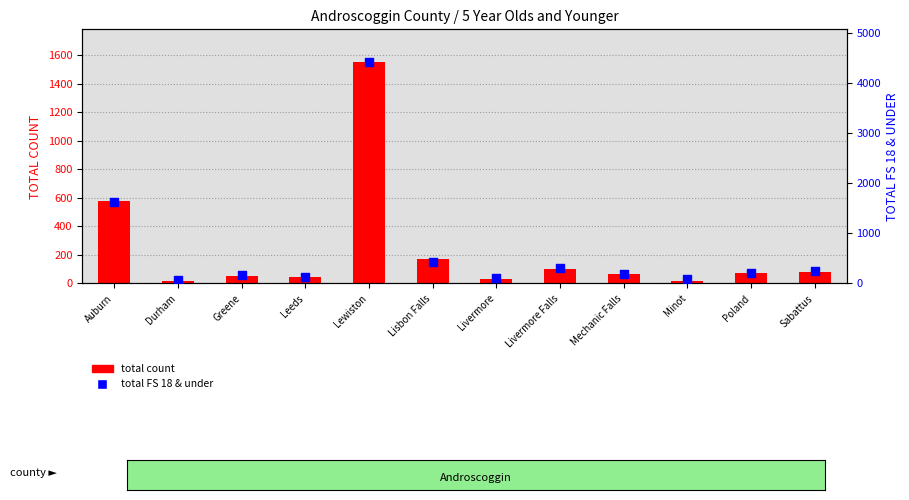

Which series has the largest Y range (max minus min)?

total FS 18 & under